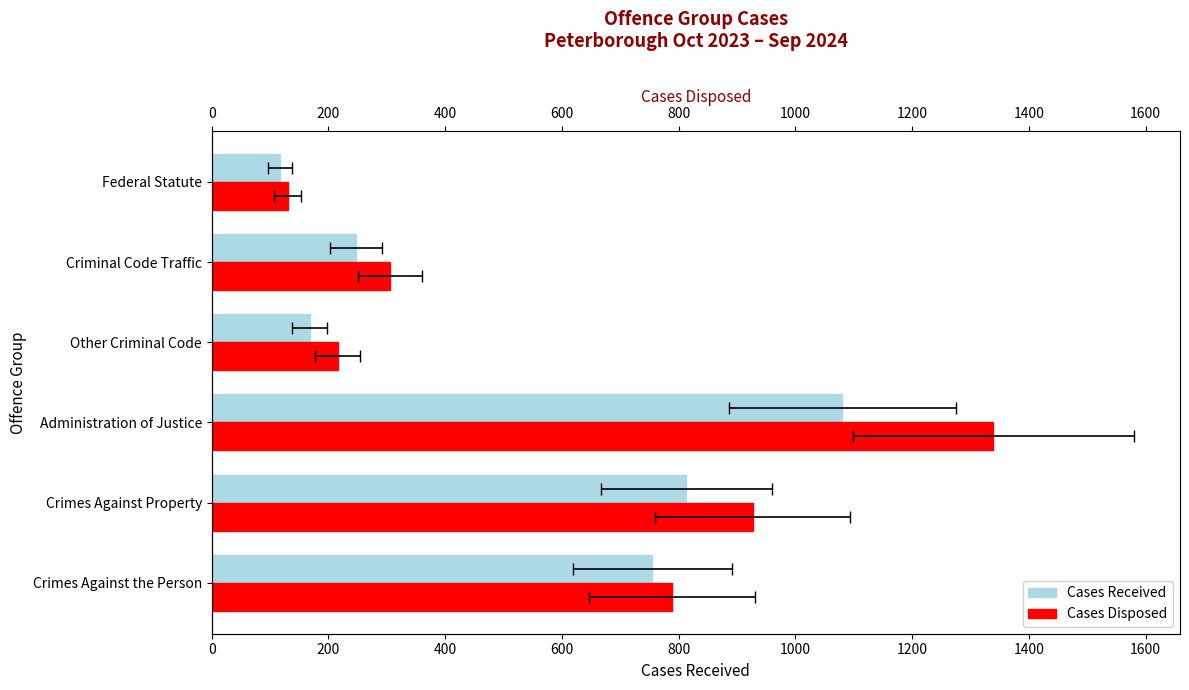

True or false: Cases Disposed has a value of 789 at Crimes Against the Person.

True